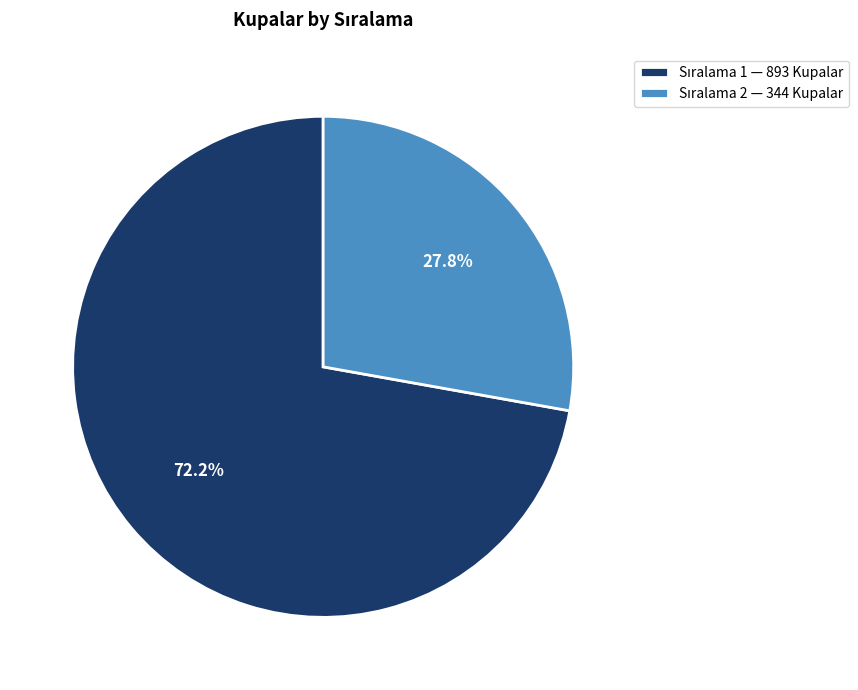

Is there any slice that represents more than half of the pie?

Yes